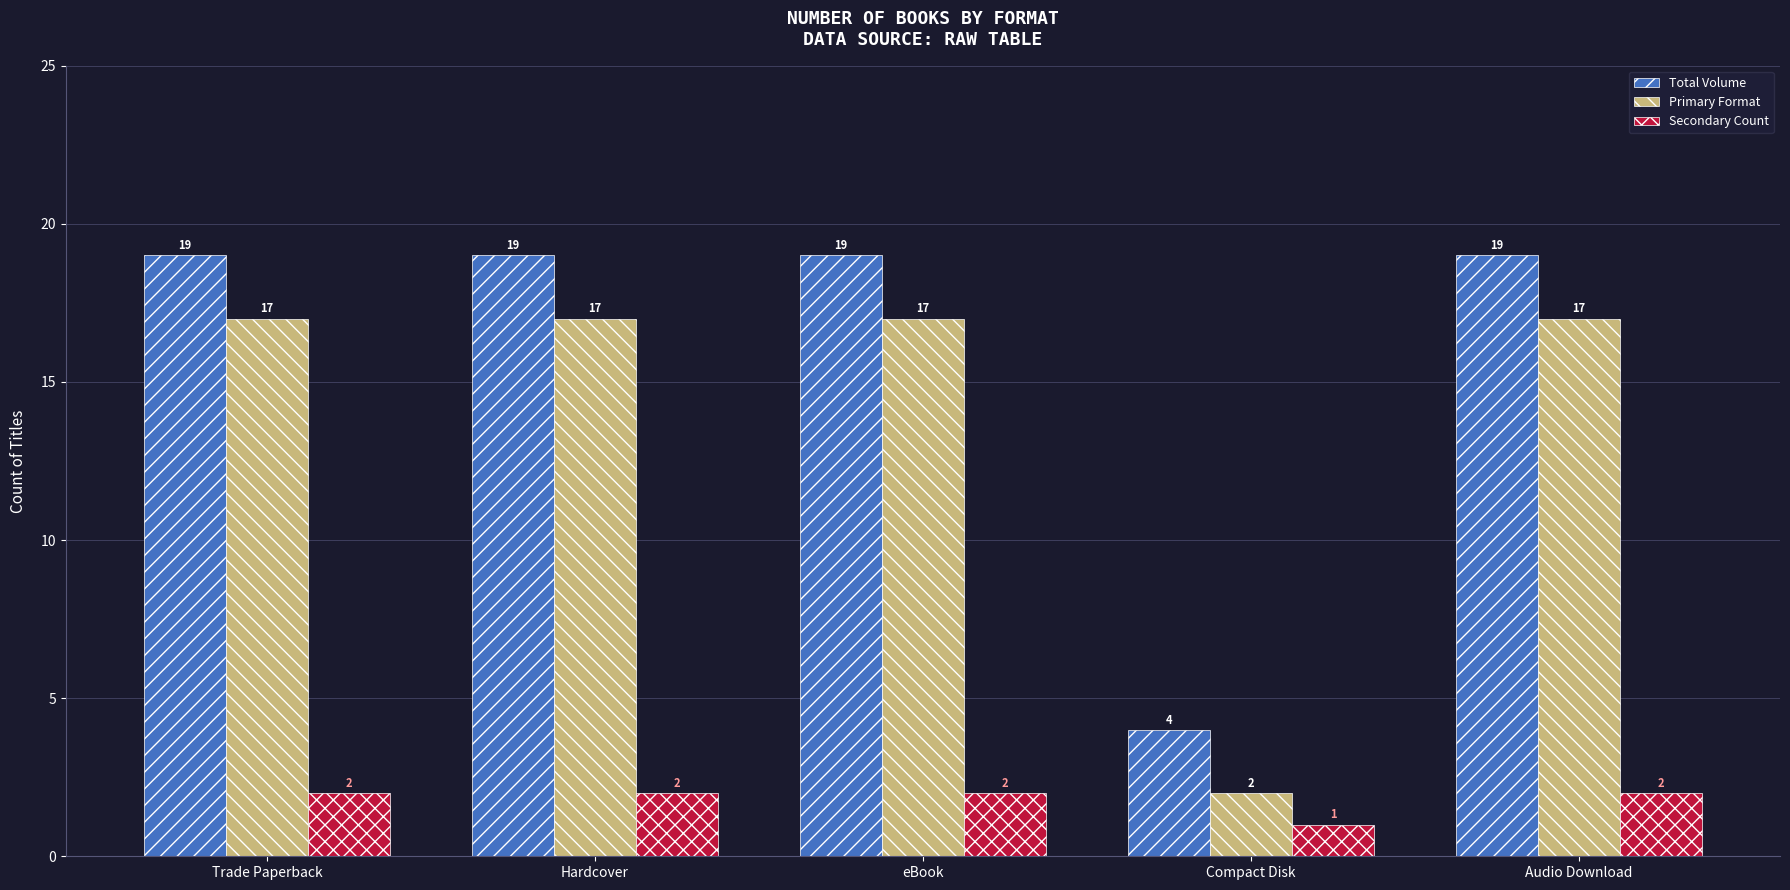

How many series are shown in this chart?

3